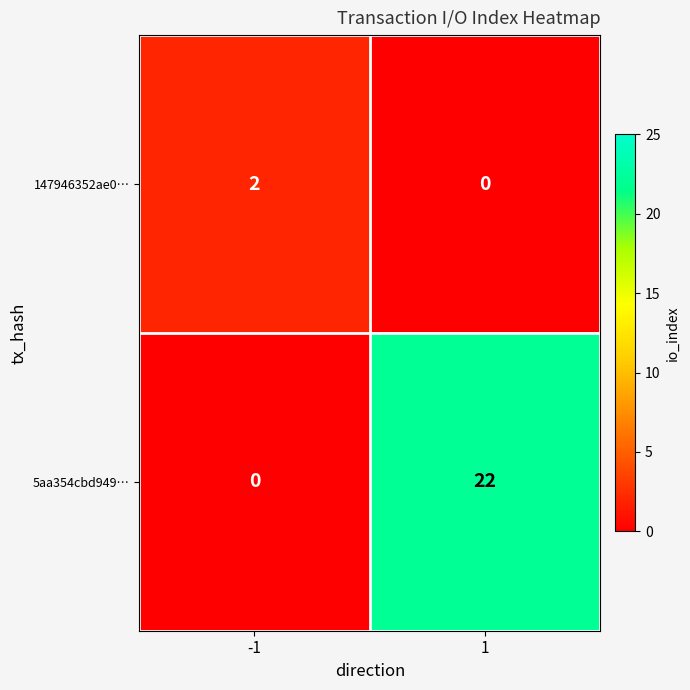

At how many categories does at least one series exceed 10?

1